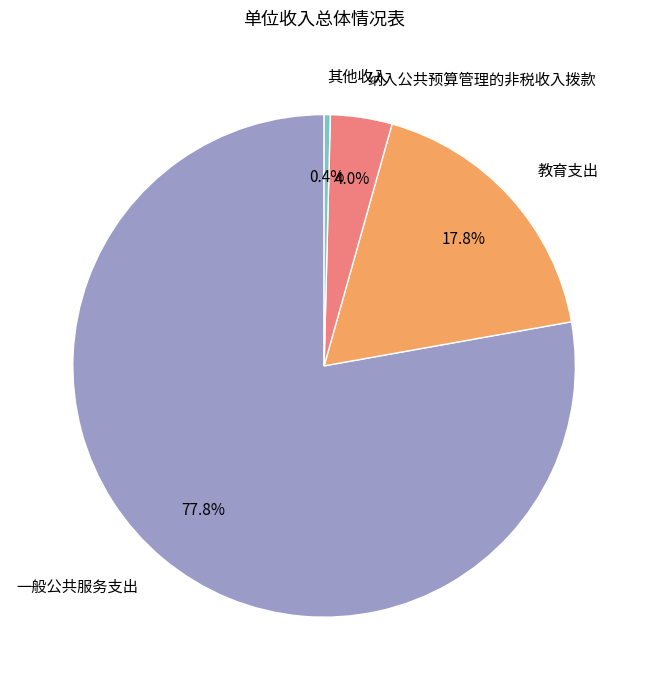

To the nearest percent, what is the difference between the 纳入公共预算管理的非税收入拨款 and 其他收入 slice percentages?

4%